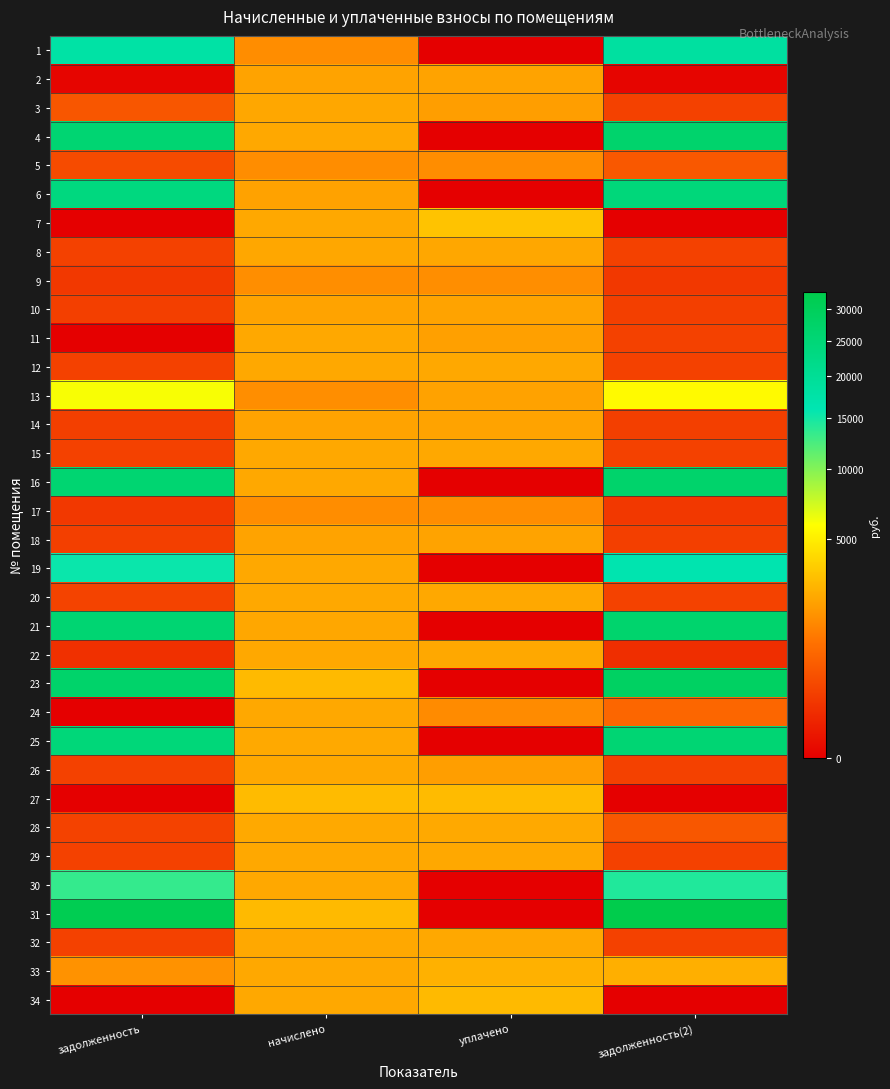

At which category is the sum across all series the highest?

задолженность(2)